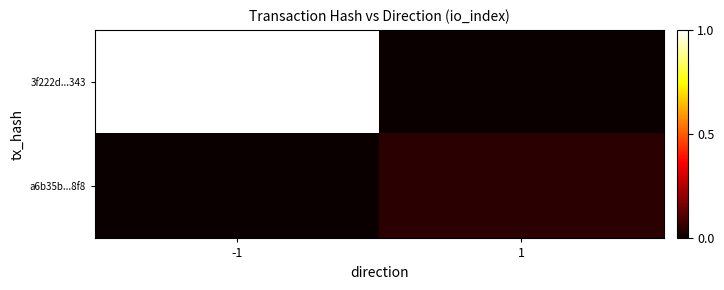

How many distinct data groups are displayed?

2